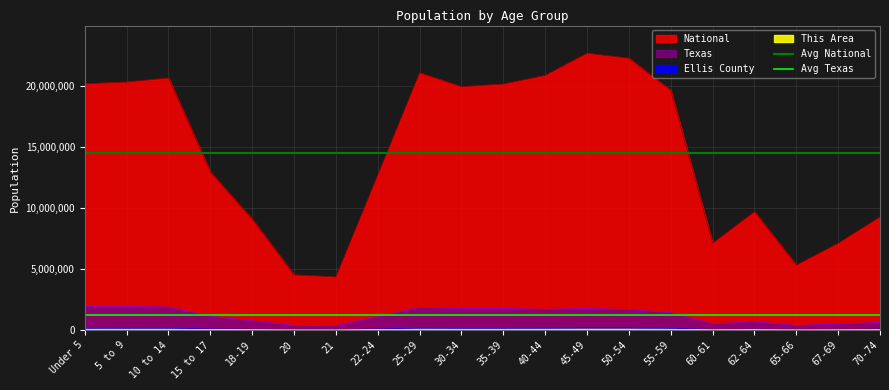

What is the lowest value of the National series?

4354294